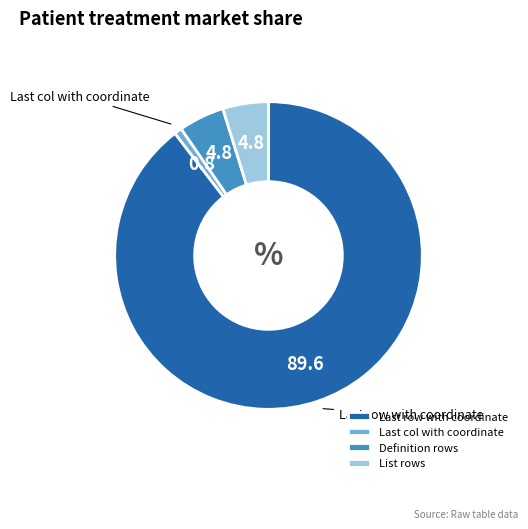

What is the smallest slice in the pie chart?

Last col with coordinate